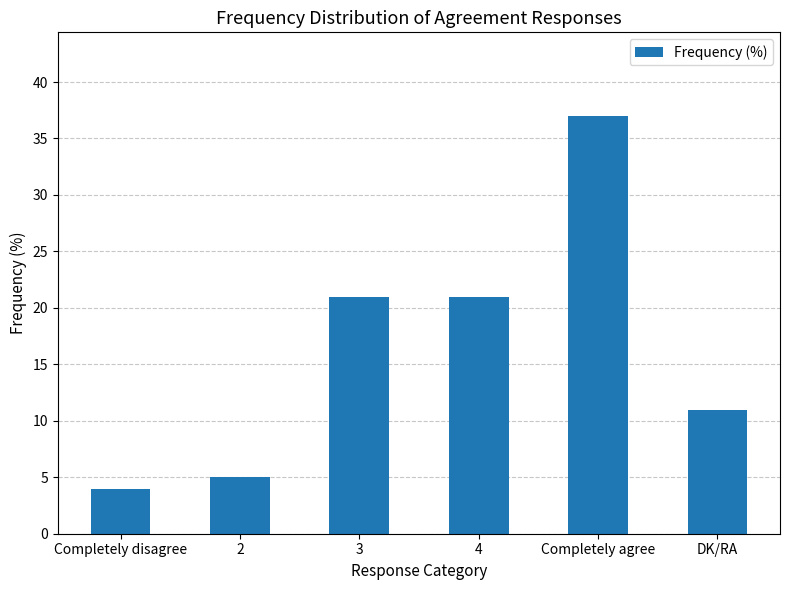

What is the change in value from 2 to DK/RA?

+6